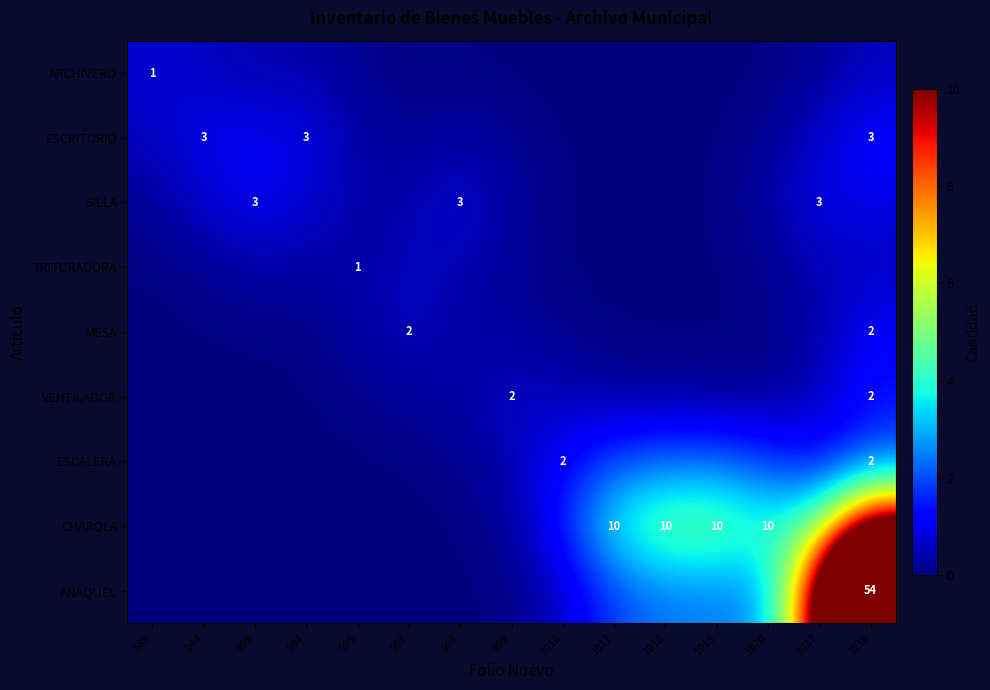

The value of ARCHIVERO at 1037 is 0.1. True or false?

False